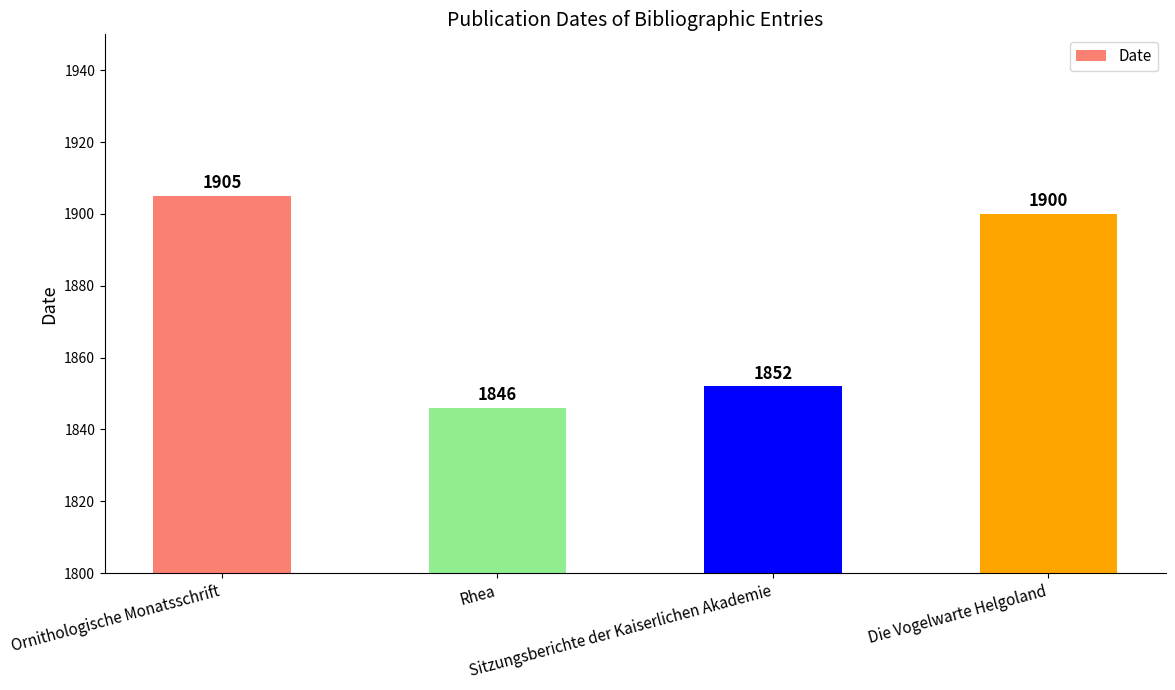

Which label corresponds to the largest value in the chart?

Ornithologische Monatsschrift